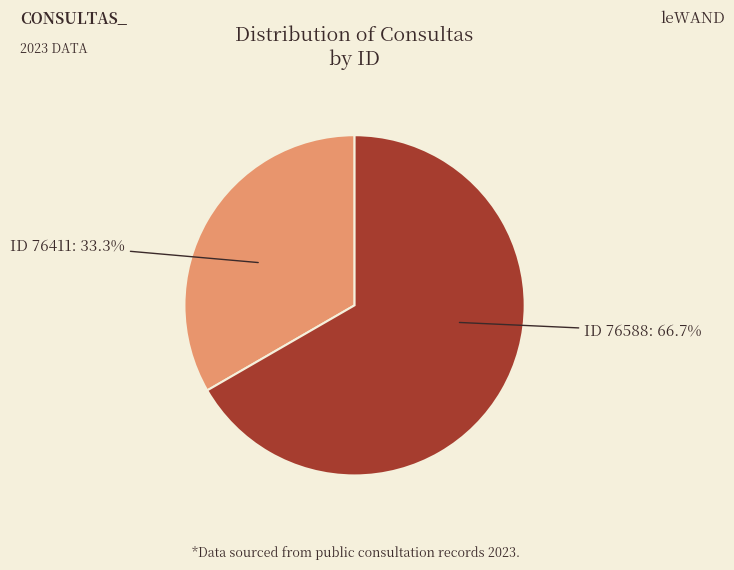

What is the smallest slice in the pie chart?

ID 76411: 33.3%